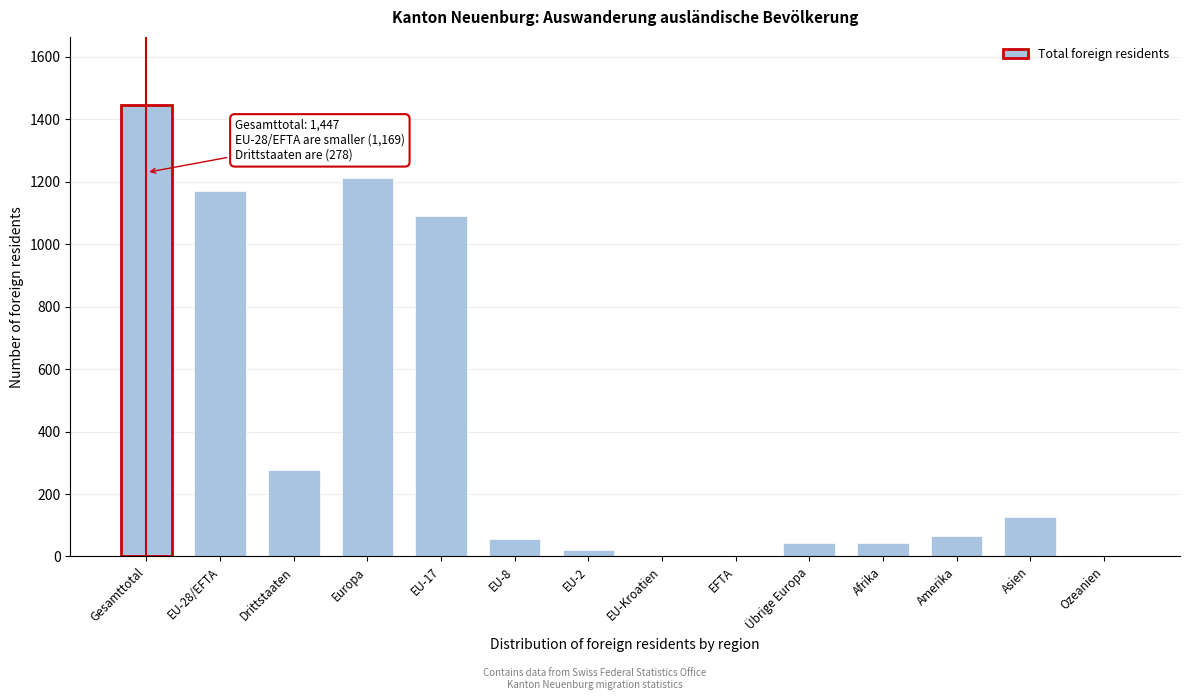

Where is the data nearest to the value 724?

EU-17